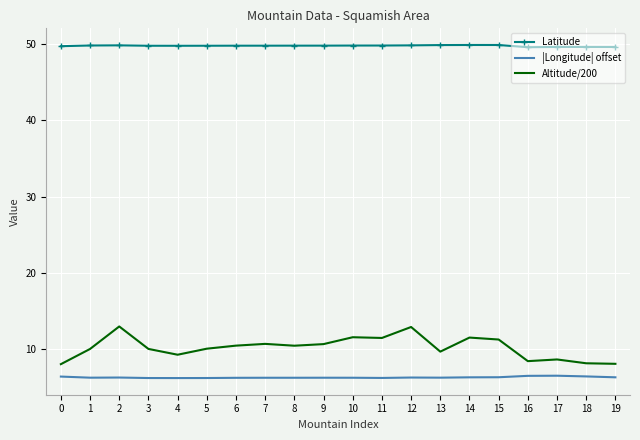

What are all the series names shown in the legend?

Latitude, |Longitude| offset, Altitude/200